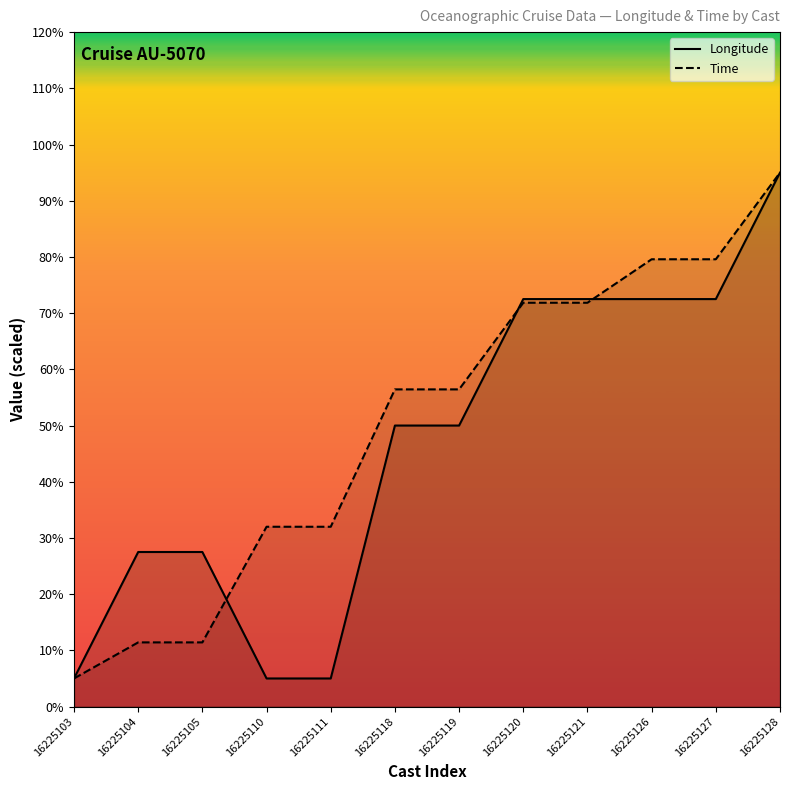

Is the value of Longitude at 16225104 greater than the value of Time at 16225105?

Yes